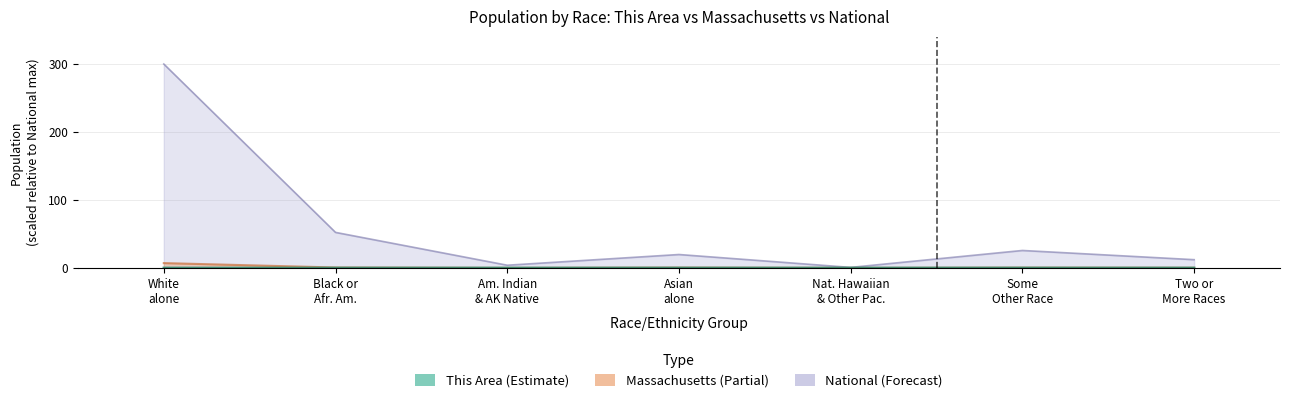

What is the label of the 1st point from the right?

Two or More Races